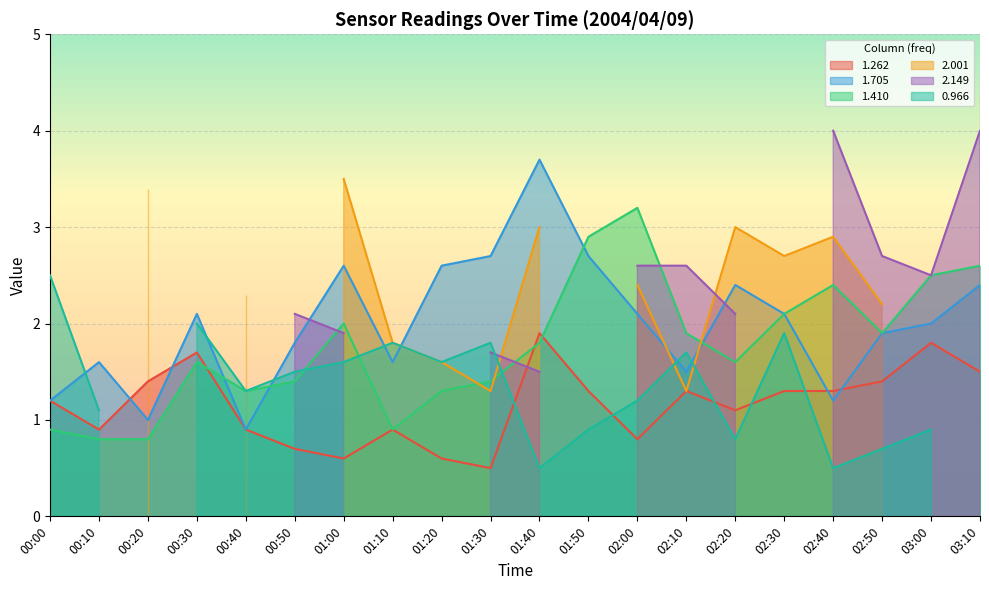

What is the highest value of the 1.705 series?

3.7